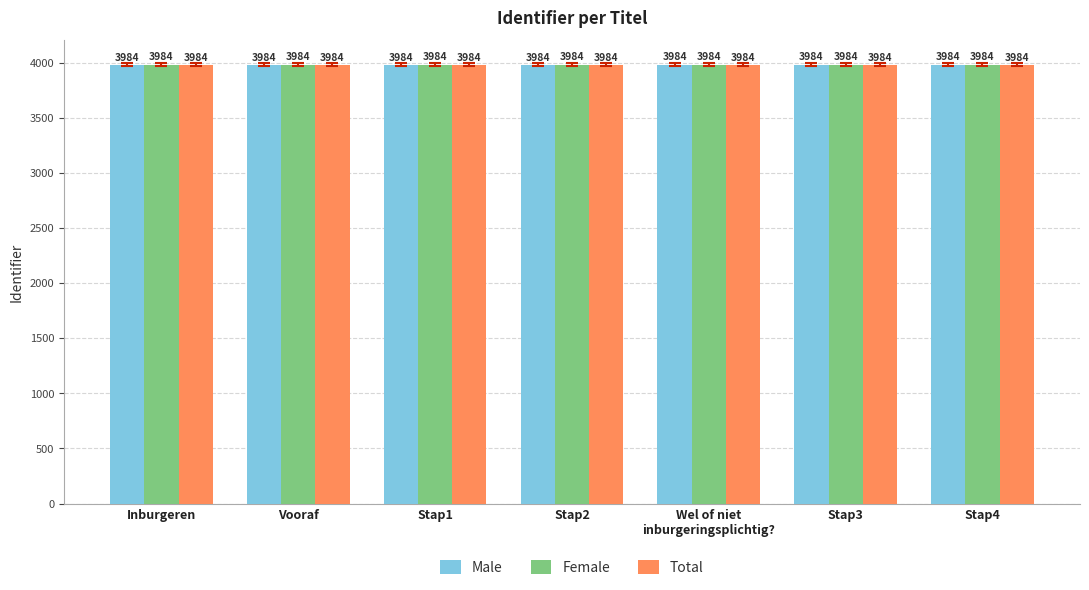

How many Female values are between 3983 and 3984?

7